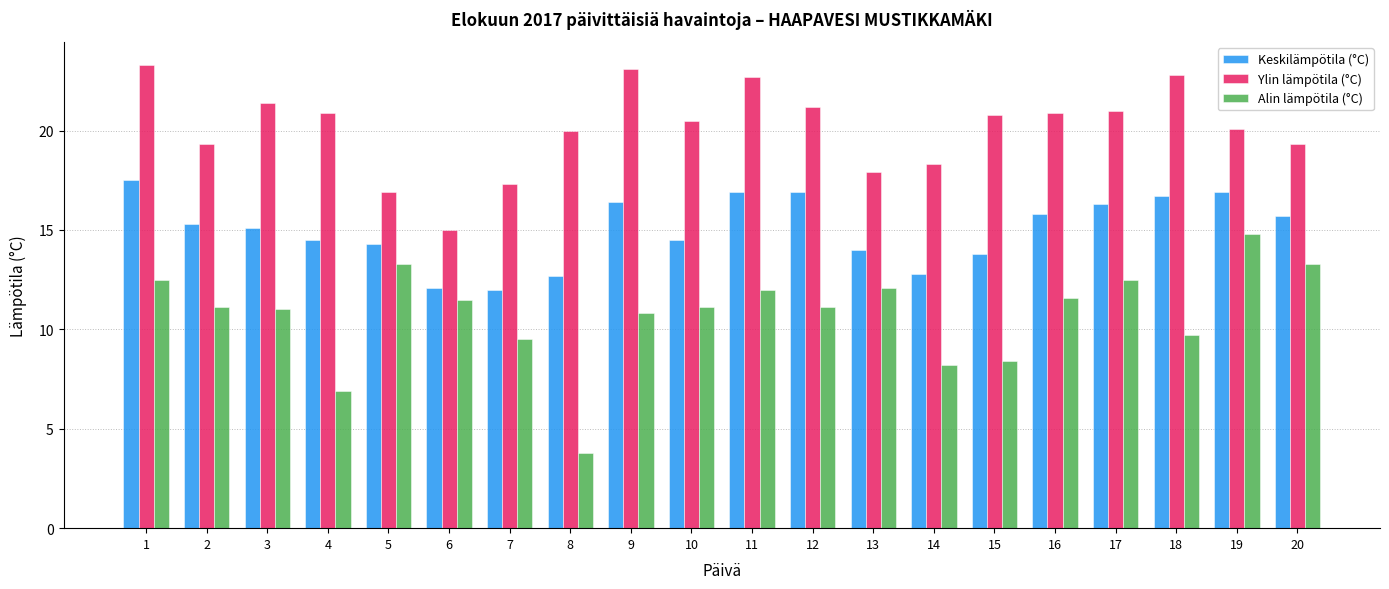

What is the sum of the Alin lämpötila (°C) values at 6 and 7?

21.0